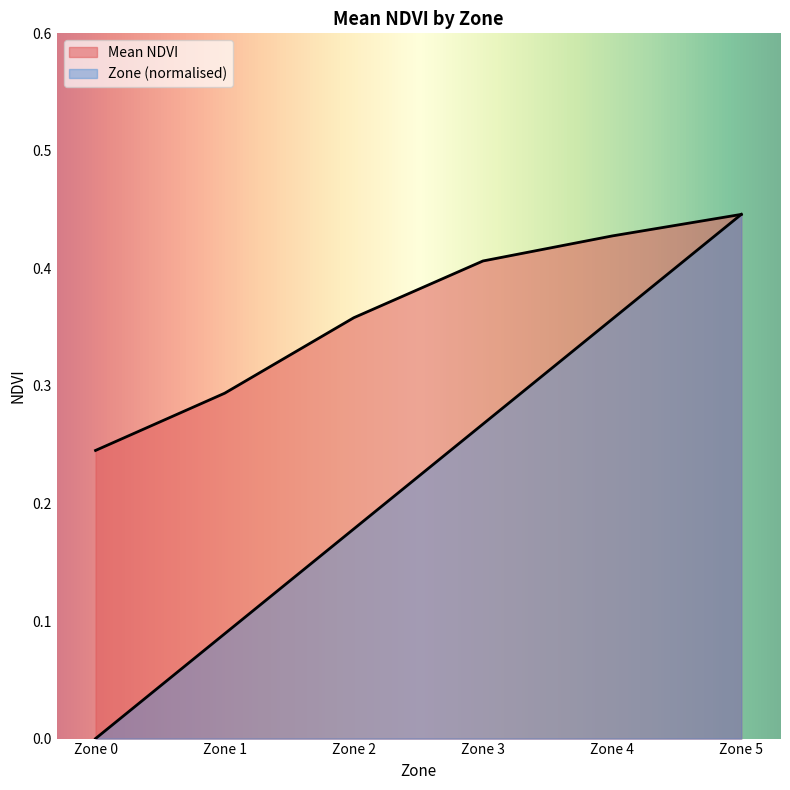

At which label is Mean NDVI closest to 0?

Zone 0